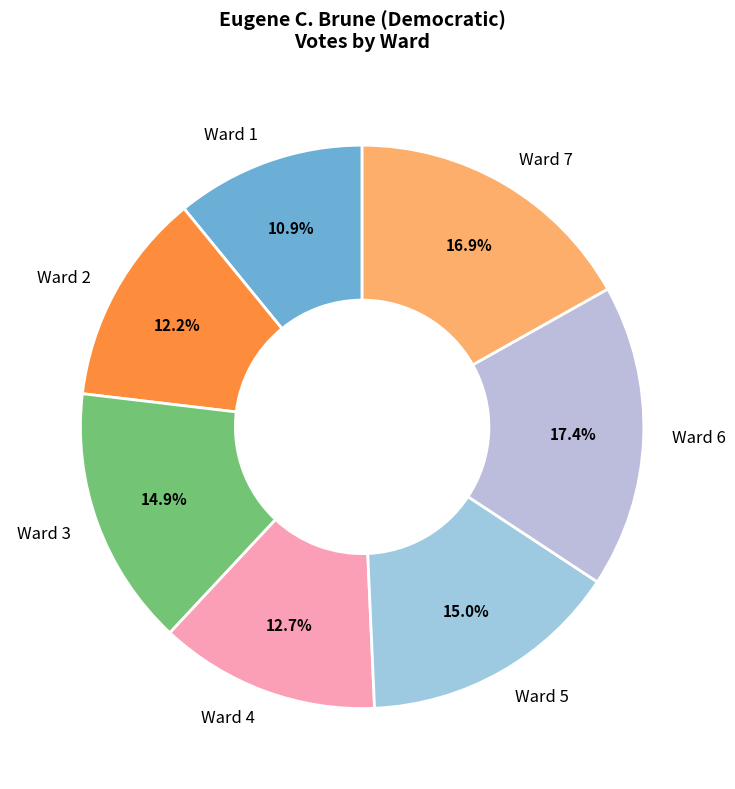

Is Ward 6 the majority of the pie?

No